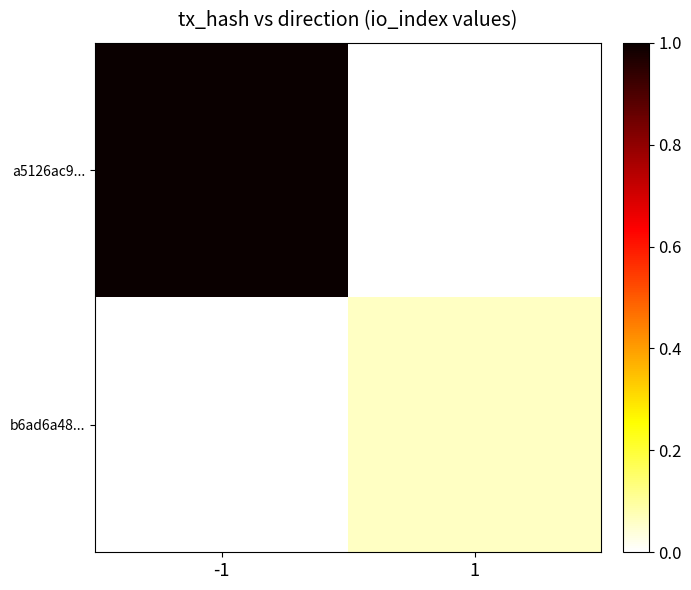

Rank the series by their average value, from lowest to highest.

b6ad6a48..., a5126ac9...